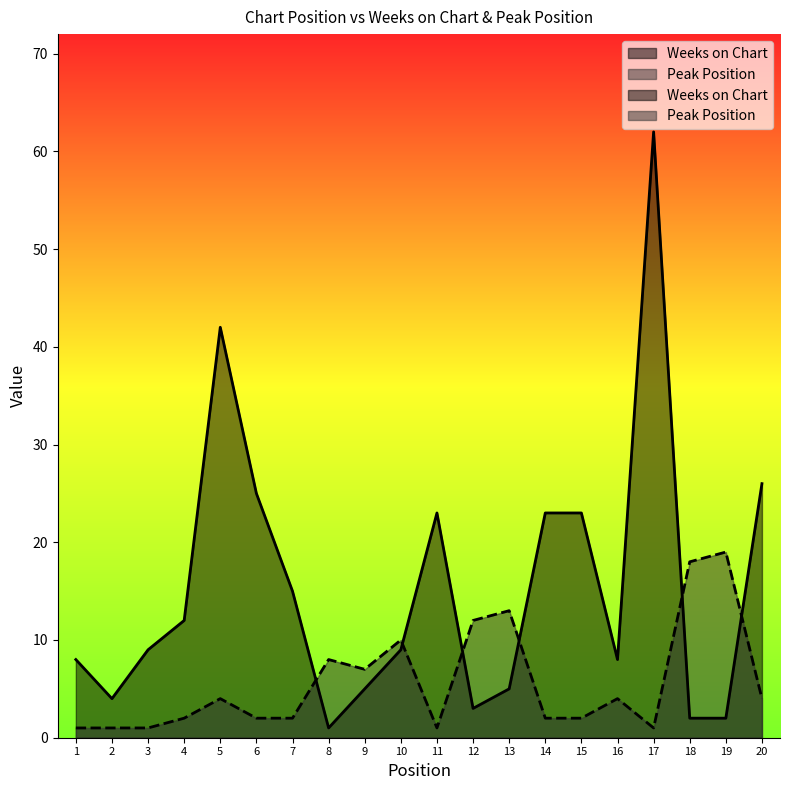

Where is the first local maximum for Weeks on Chart?

5